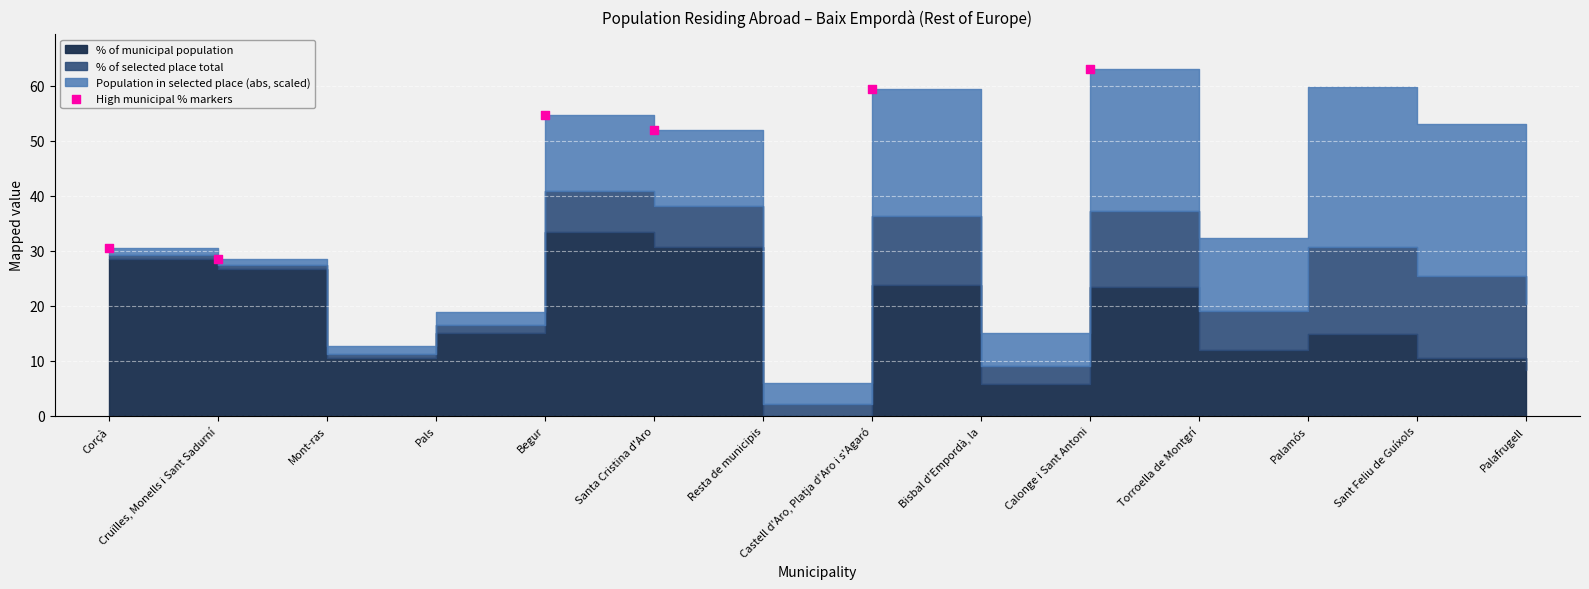

What Y value in the scatter plot is closest to 45?

51.9